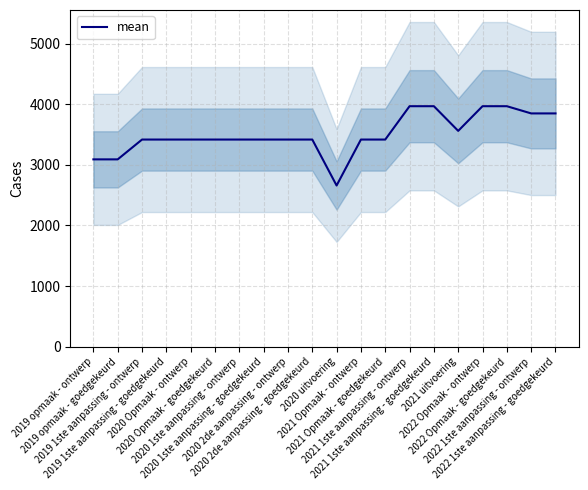

Which category has the lowest value across all series?

2020 uitvoering